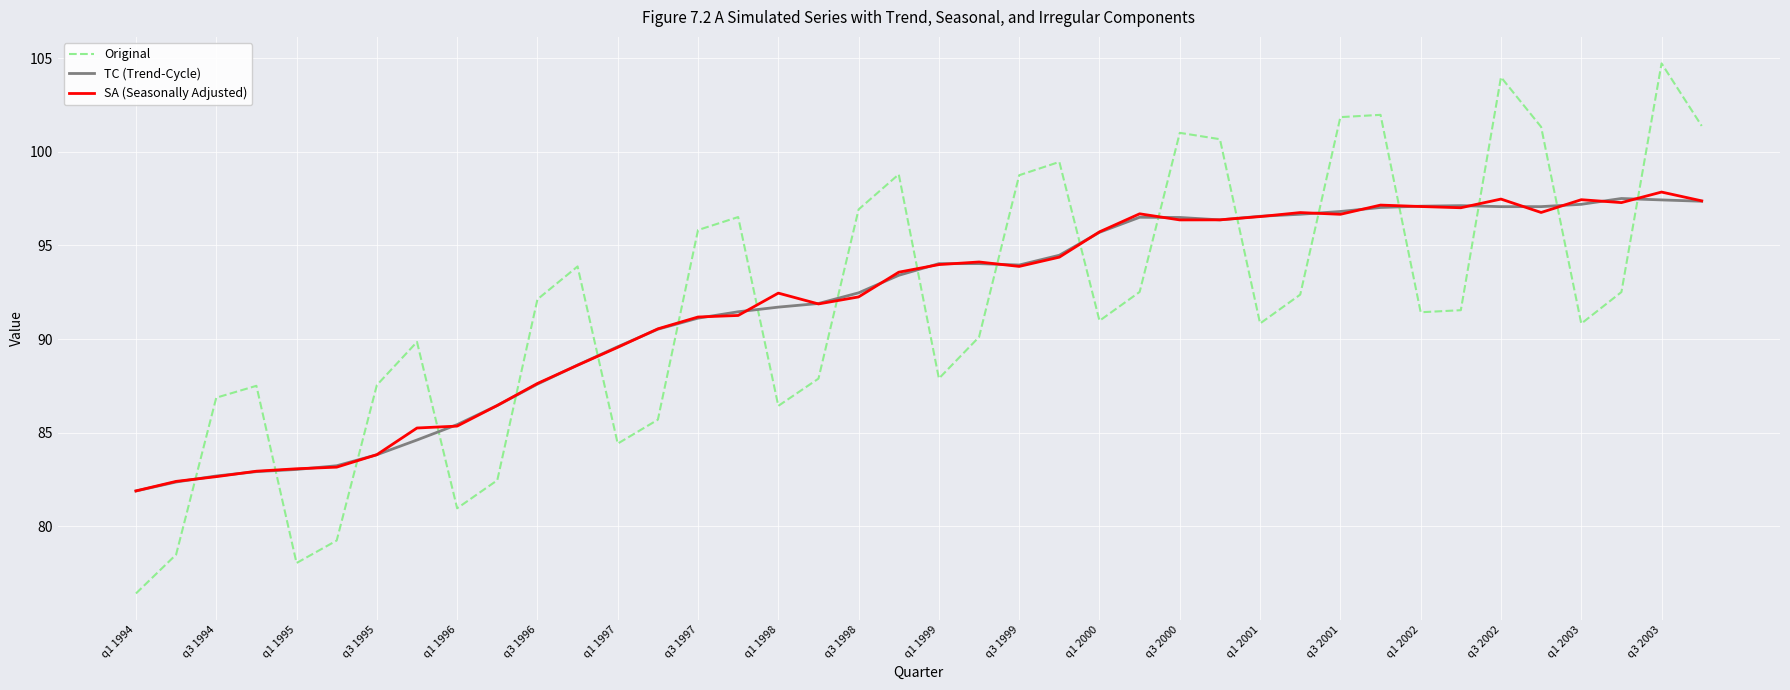

After their last crossing, which series has the higher values: Original or SA (Seasonally Adjusted)?

Original